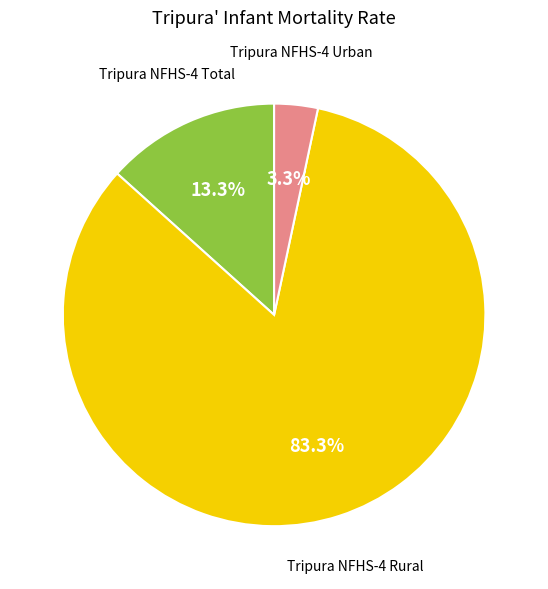

Is there a majority slice in this chart?

Yes